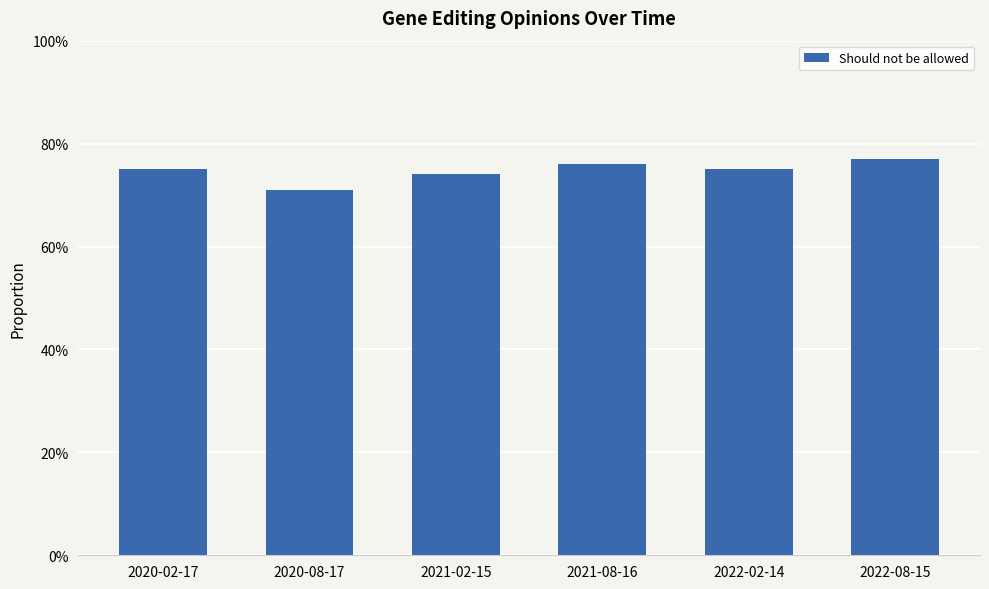

Rank the categories by value from highest to lowest.

2022-08-15, 2021-08-16, 2020-02-17, 2022-02-14, 2021-02-15, 2020-08-17